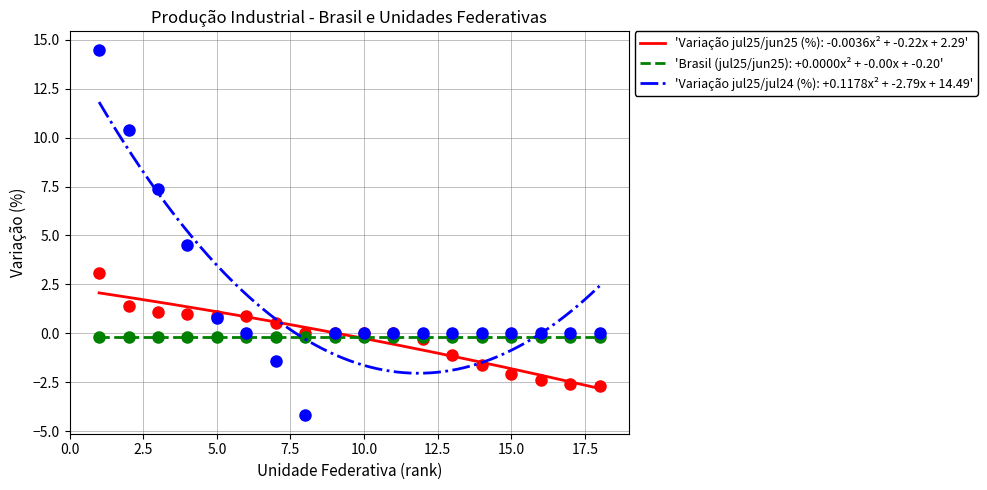

What is the maximum value for Variação jul25/jul24 (%)?

14.5